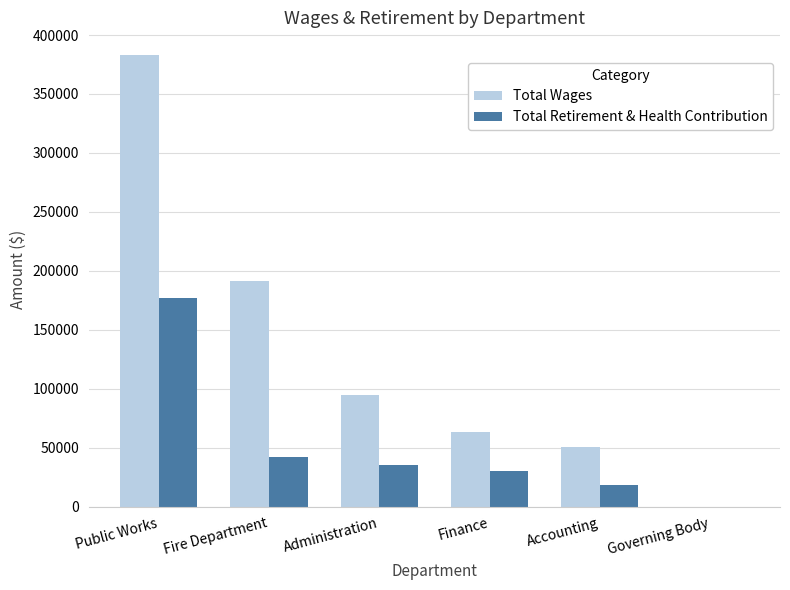

At which label does Total Retirement & Health Contribution first exceed 35215?

Public Works